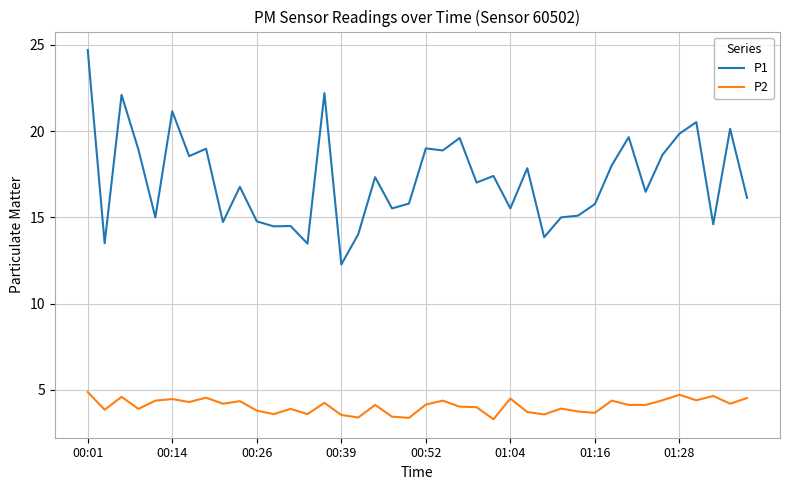

What is the difference between the maximum and minimum values in the P2 series?

1.6